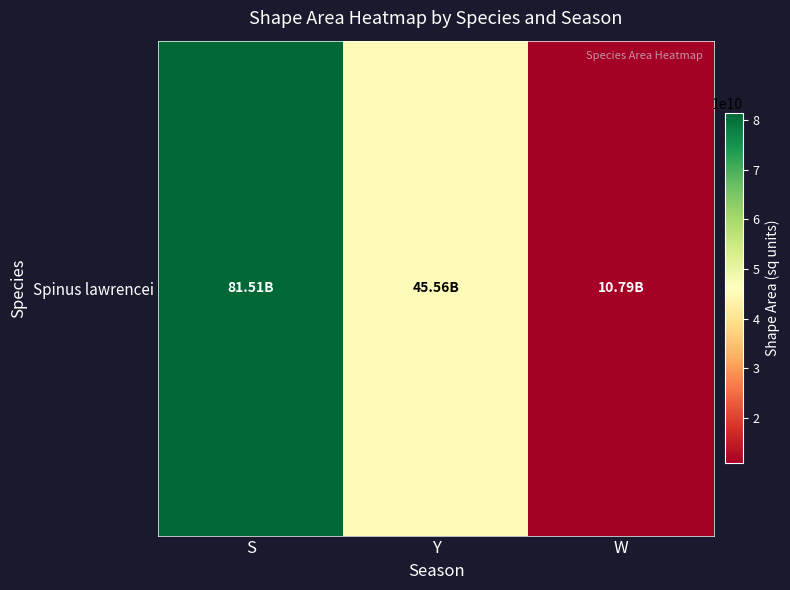

True or false: the data shows 45557545007.8 at Y.

True